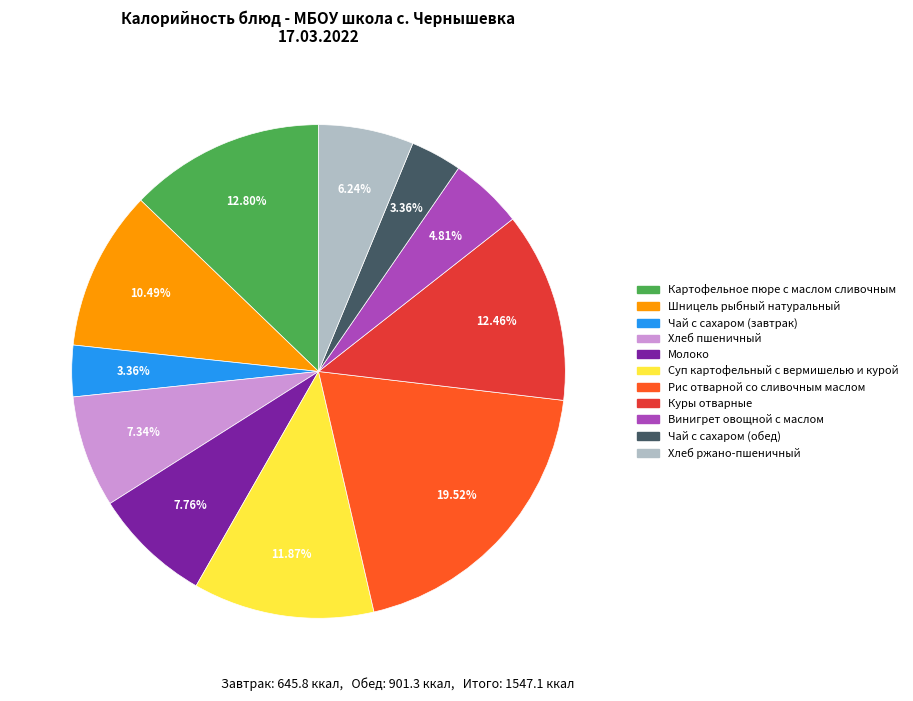

Approximately how many times larger is the value at Молоко compared to Суп картофельный с вермишелью и курой?

0.7